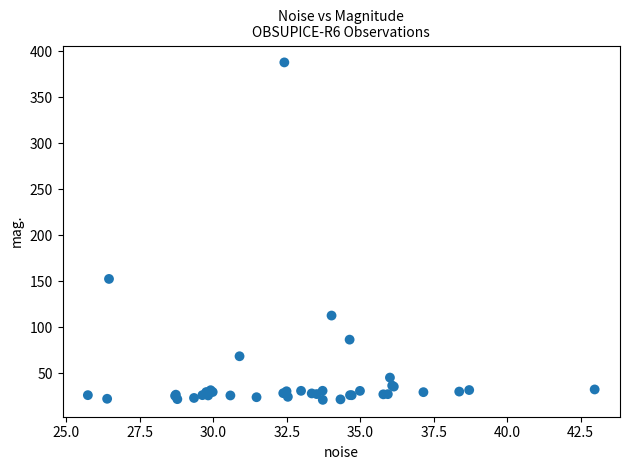

What Y value in the scatter plot is closest to 204?

152.4